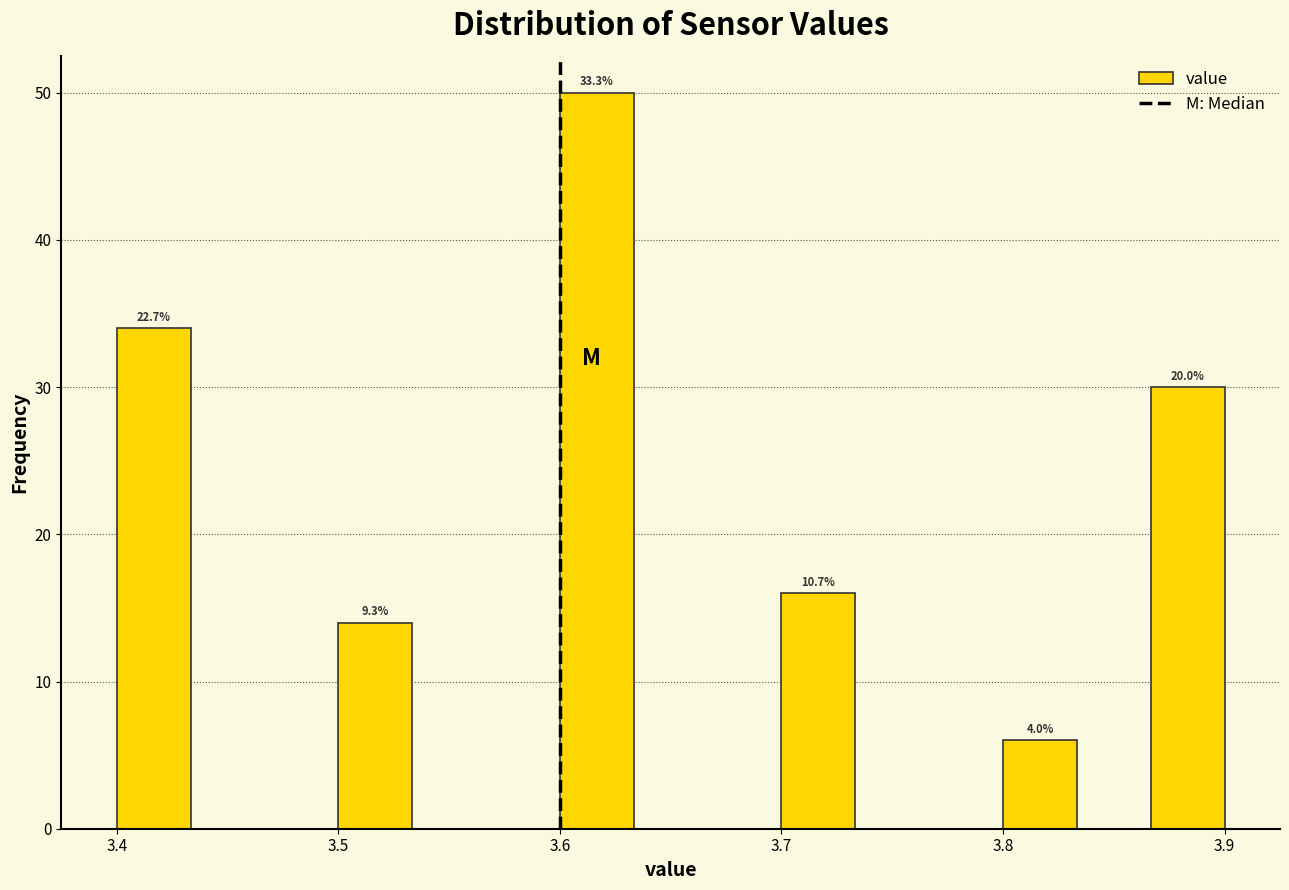

Read against the x-axis, roughly where is the centre of the tallest bar?

3.62